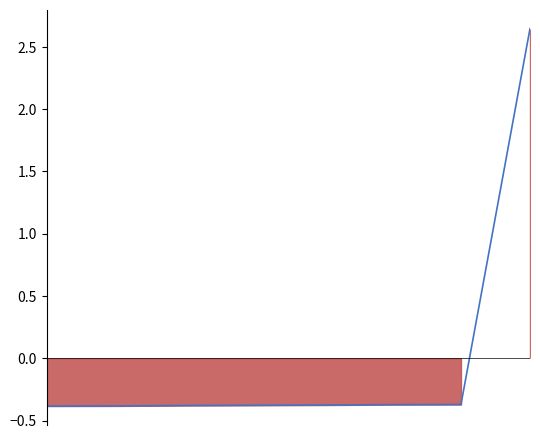

Reading left to right, list all the values displayed in this chart.

-0.4	-0.4	-0.4	-0.4	-0.4	-0.4	-0.4	2.6